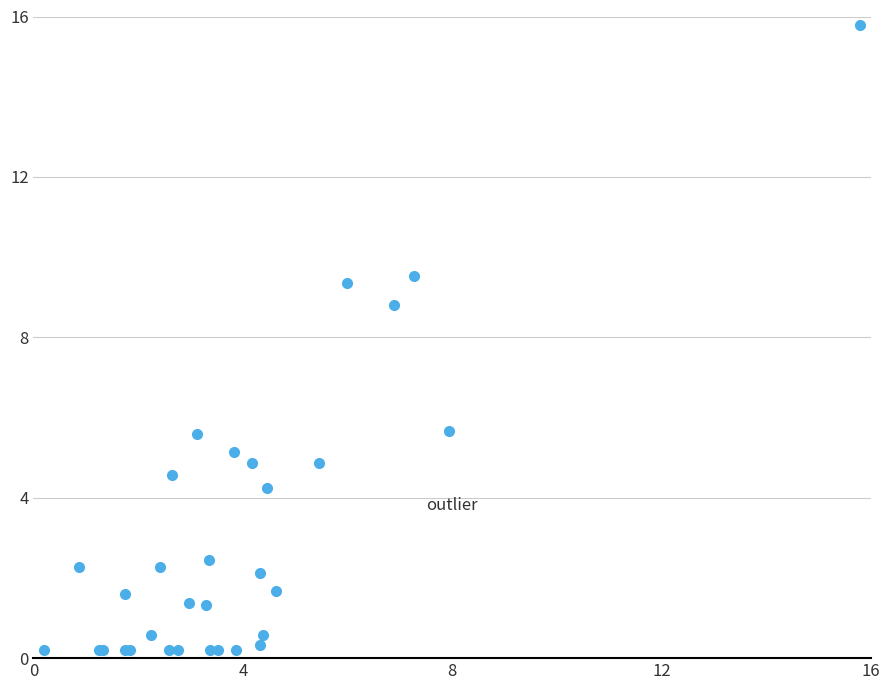

What Y value in the scatter plot is closest to 8?

8.8